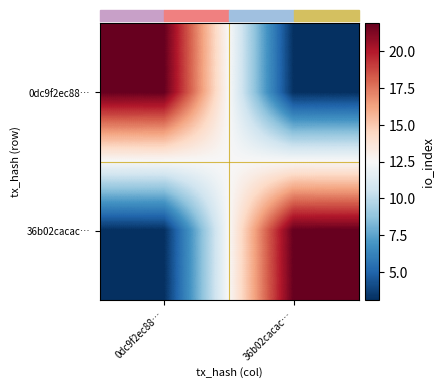

What is the spread (max minus min) of values at 0dc9f2ec88…?

18.7